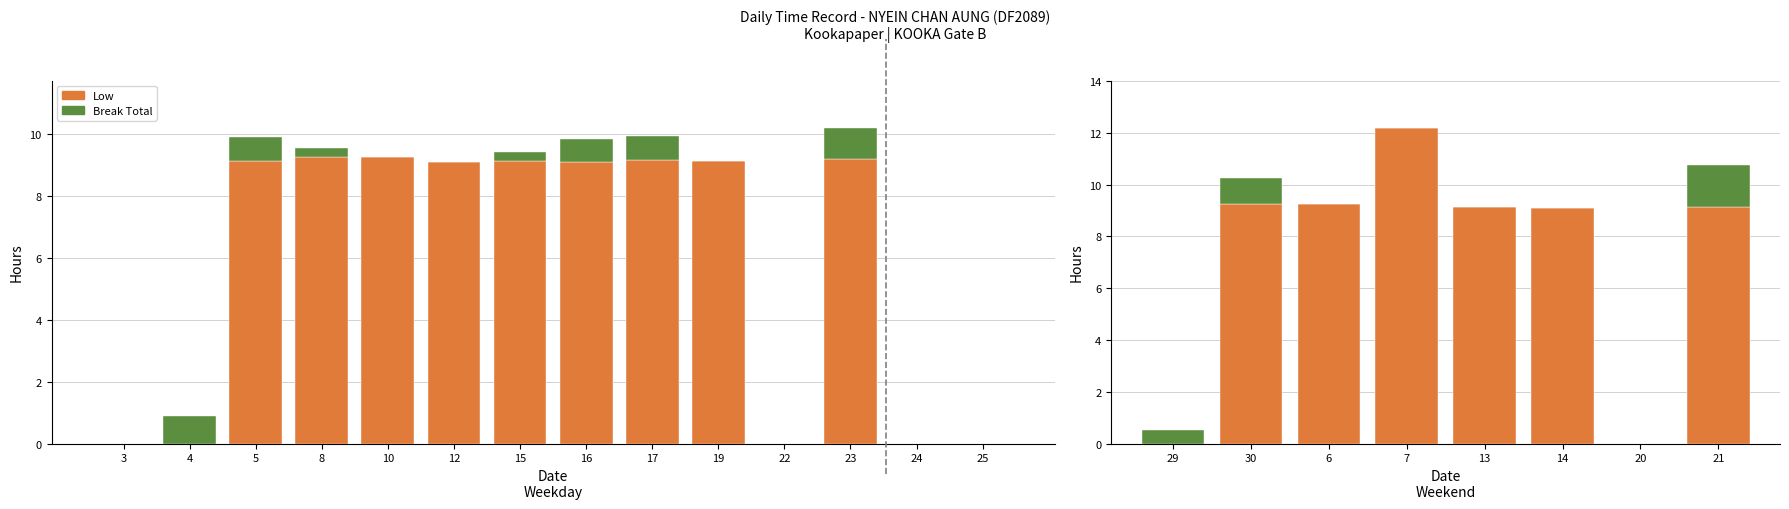

Rank the series by their average value, from lowest to highest.

Break Total, Low